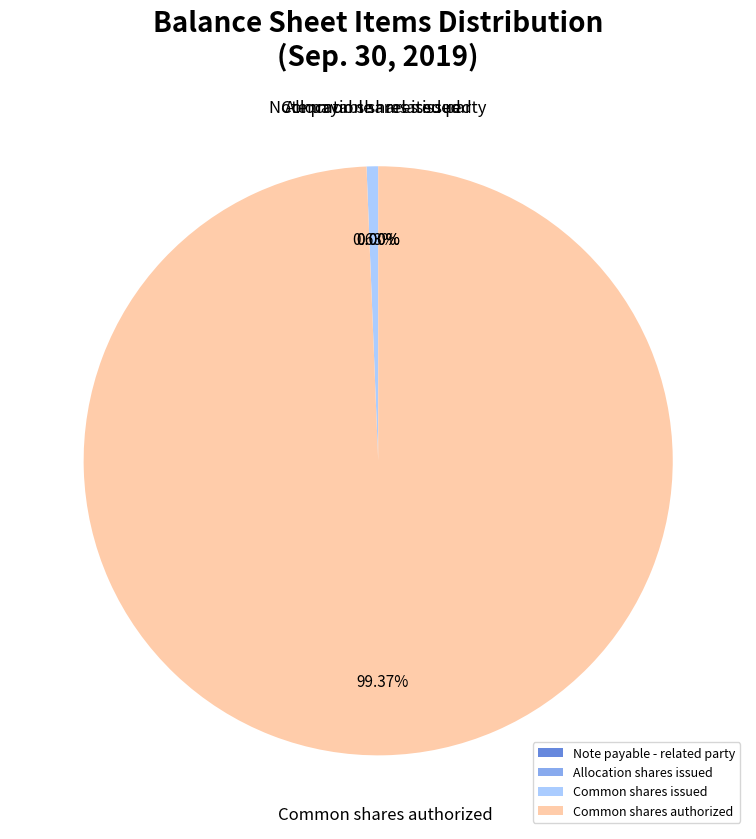

Is the sum of Common shares issued and Common shares authorized greater than half?

Yes